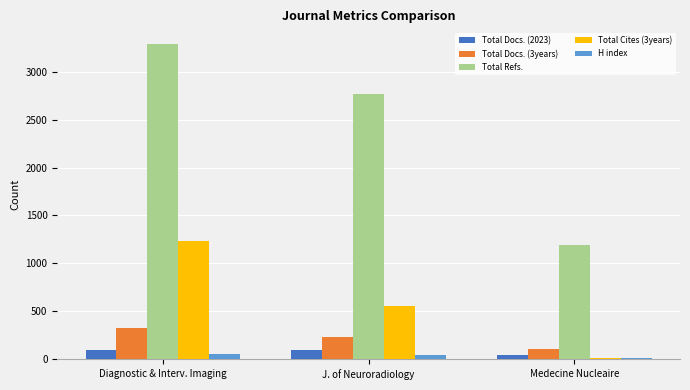

Between Diagnostic & Interv. Imaging and Medecine Nucleaire, which series saw the biggest shift?

Total Refs.